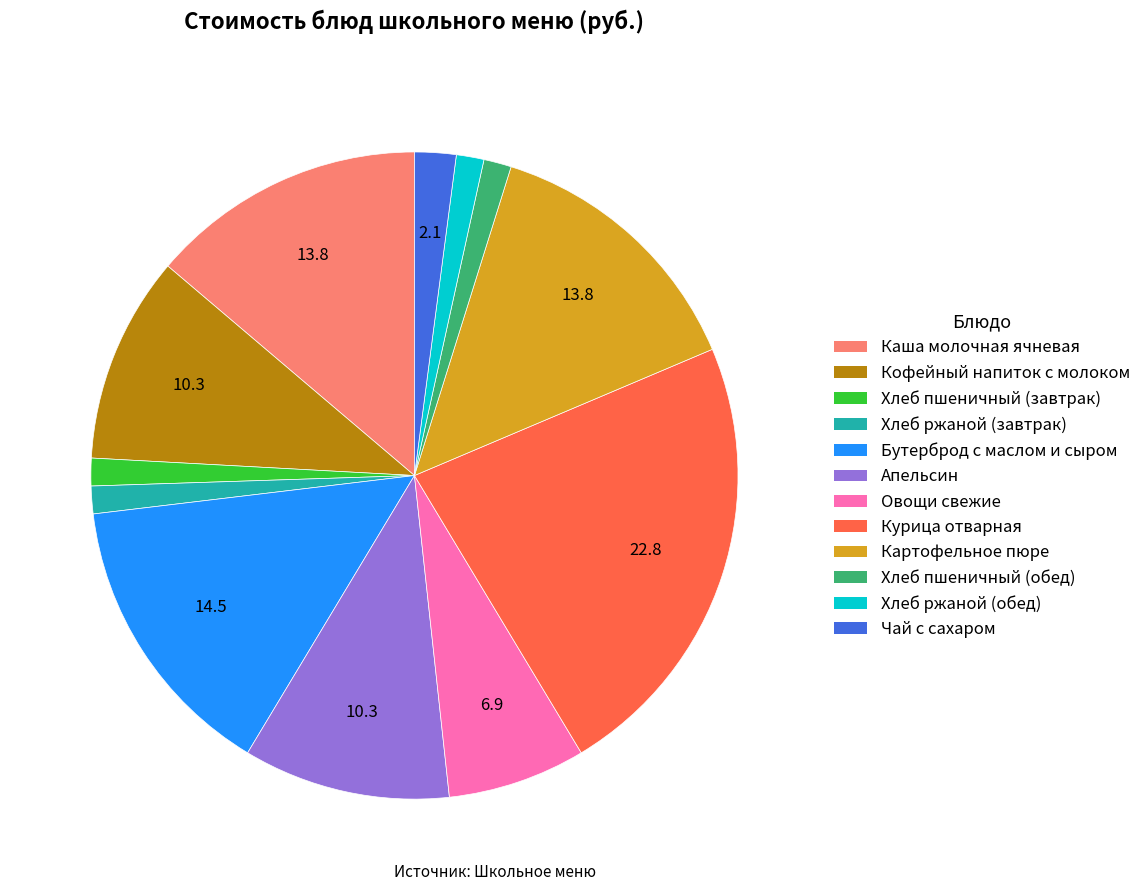

How many slices are in this pie chart?

12